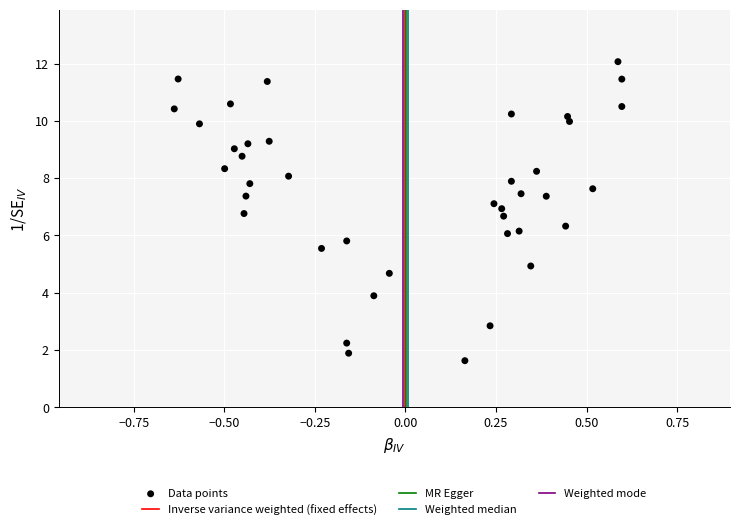

What is the range of Y values (max minus min)?

10.4